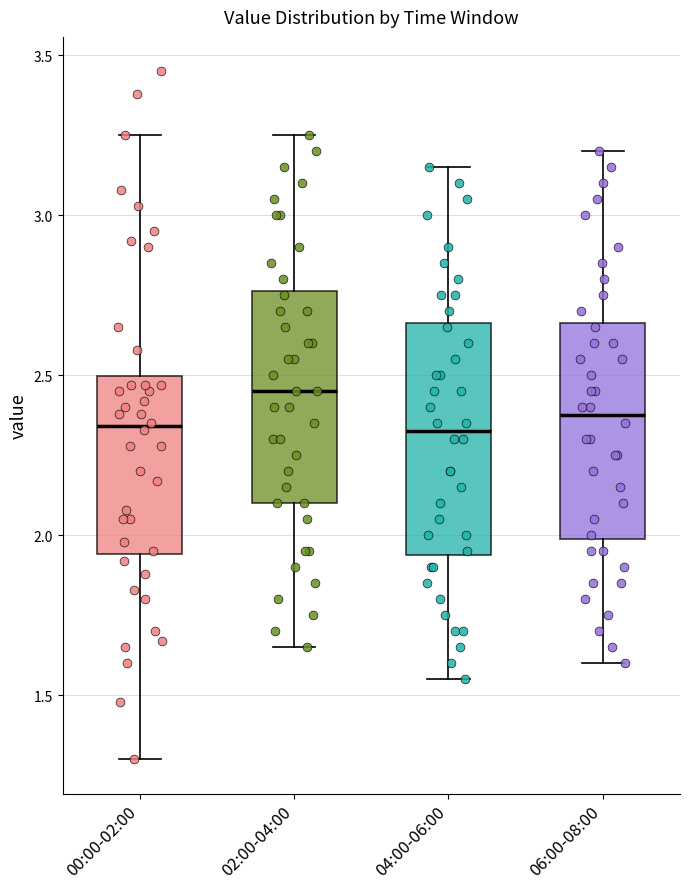

Reading left to right, transcribe this box plot: for each box, give where its median line is, the range the box spans, and where its two whiskers end, as read against the y-axis. The values are not printed on the chart, so give them approximately, as read against the axis.

00:00-02:00: median 2.35, box 1.95 to 2.50, whiskers 1.30 to 3.25
02:00-04:00: median 2.45, box 2.10 to 2.75, whiskers 1.65 to 3.25
04:00-06:00: median 2.35, box 1.95 to 2.65, whiskers 1.55 to 3.15
06:00-08:00: median 2.40, box 2.00 to 2.65, whiskers 1.60 to 3.20